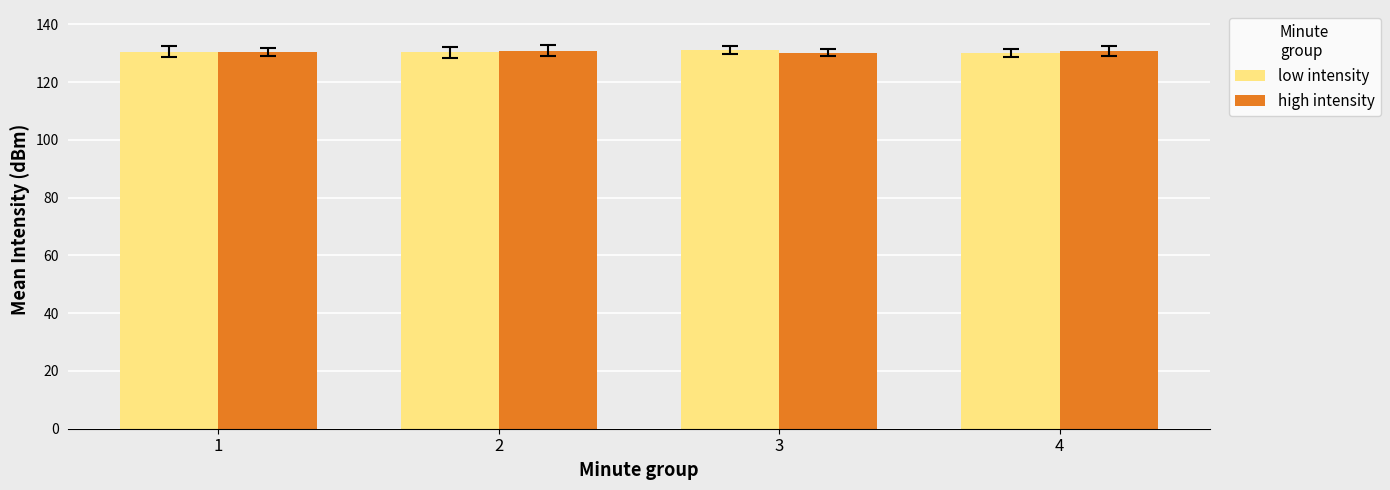

What is the difference between the maximum and minimum values in the low intensity series?

1.0